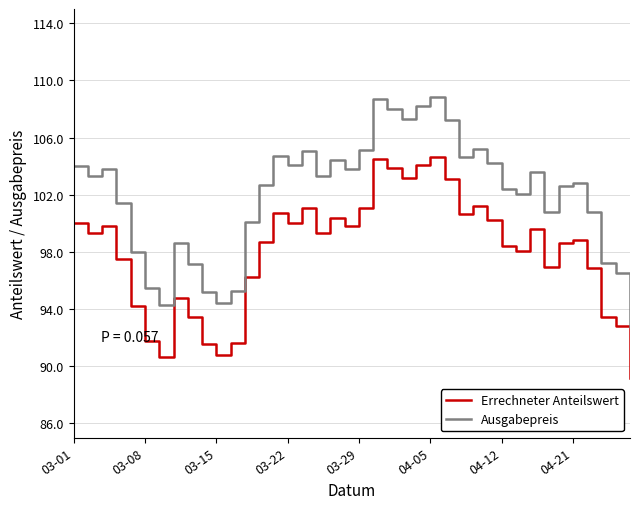

True or false: Errechneter Anteilswert and Ausgabepreis intersect in this chart.

False